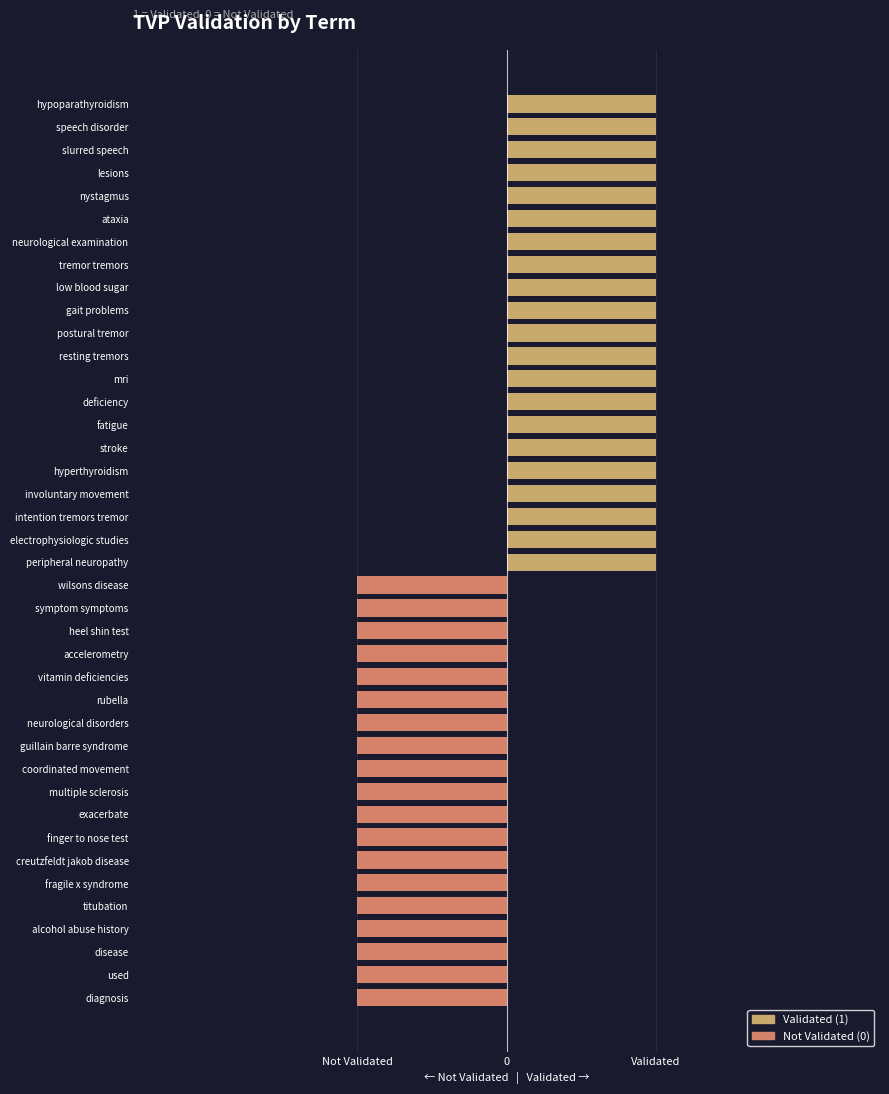

Are the bars horizontal?

Yes